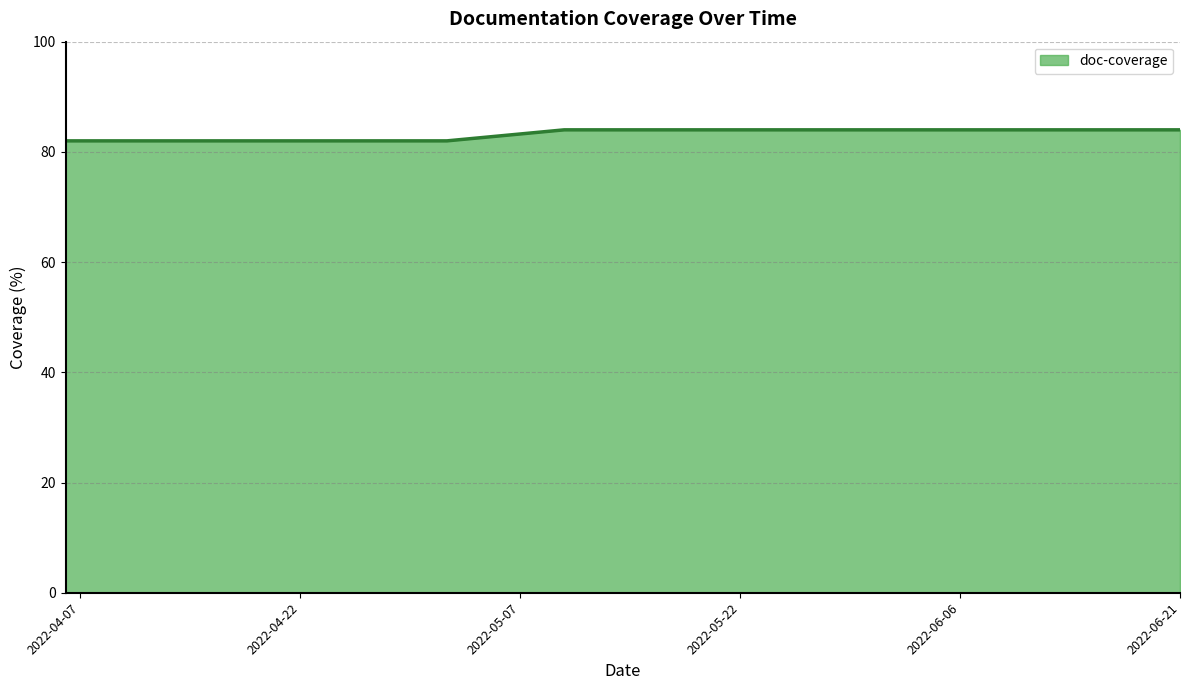

What is the sum of all values?

496